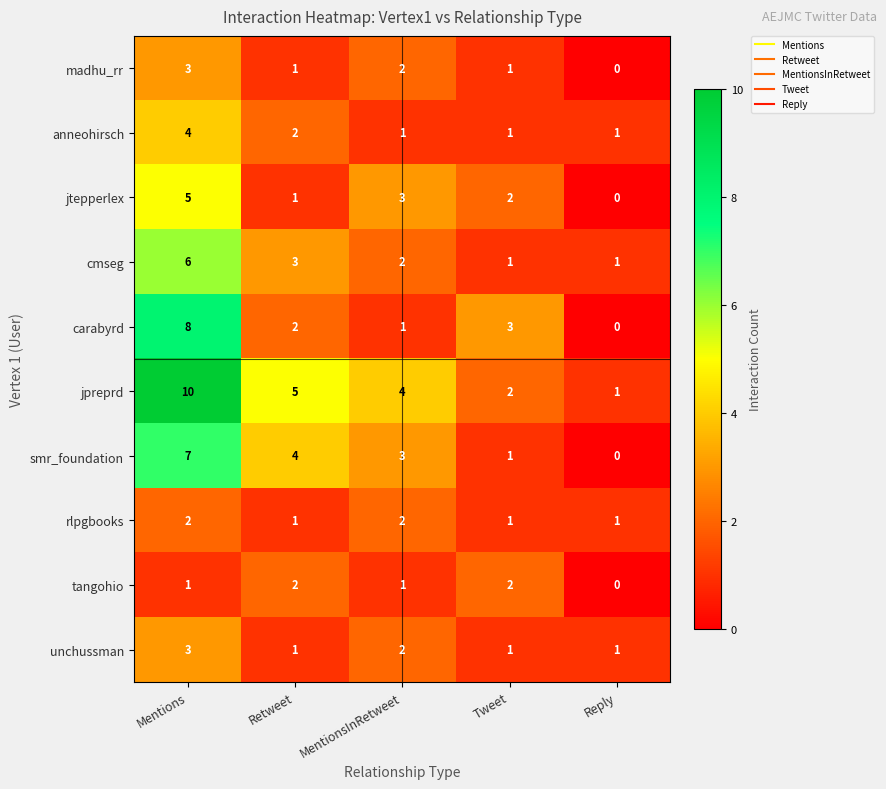

The value of tangohio at Tweet is 2. True or false?

True